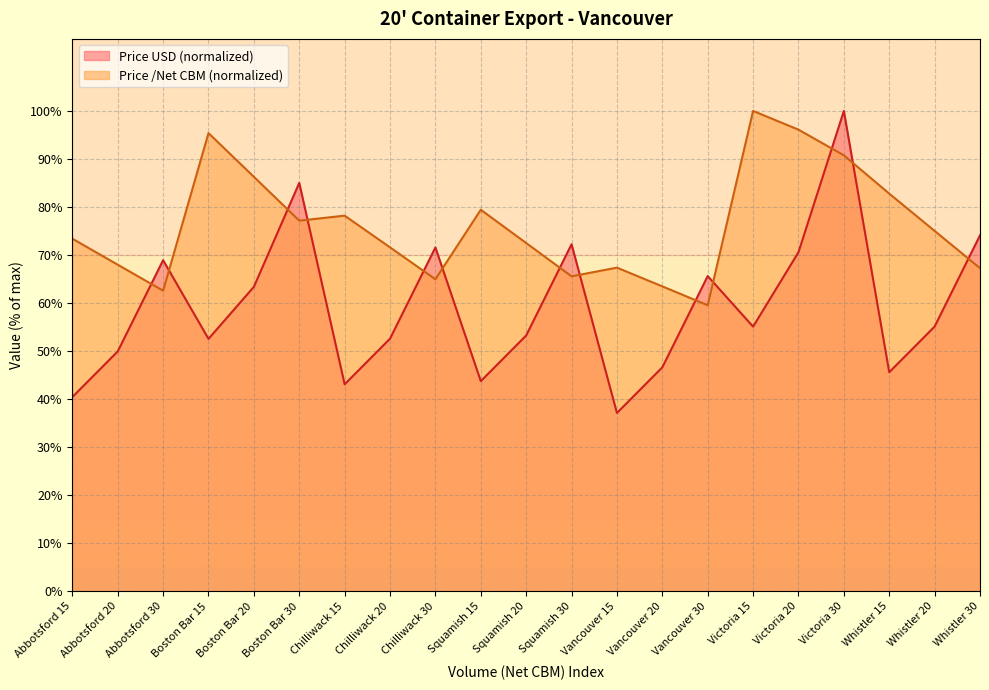

What is the difference between the maximum and minimum values in the Price per Net CBM series?

40.5